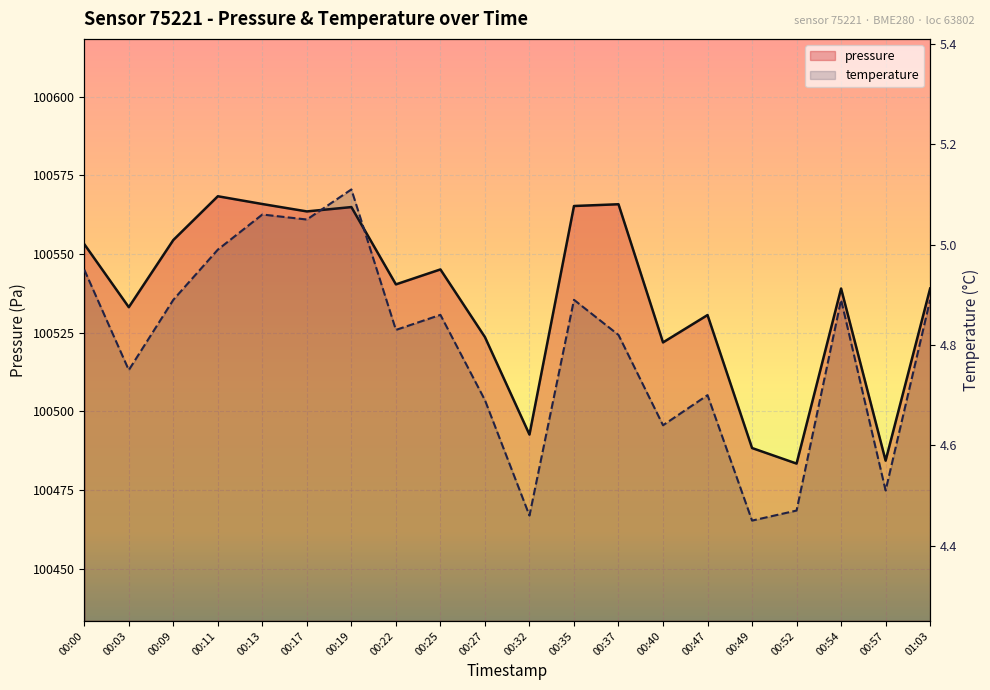

What is the total value across all series at 00:37?

100570.7